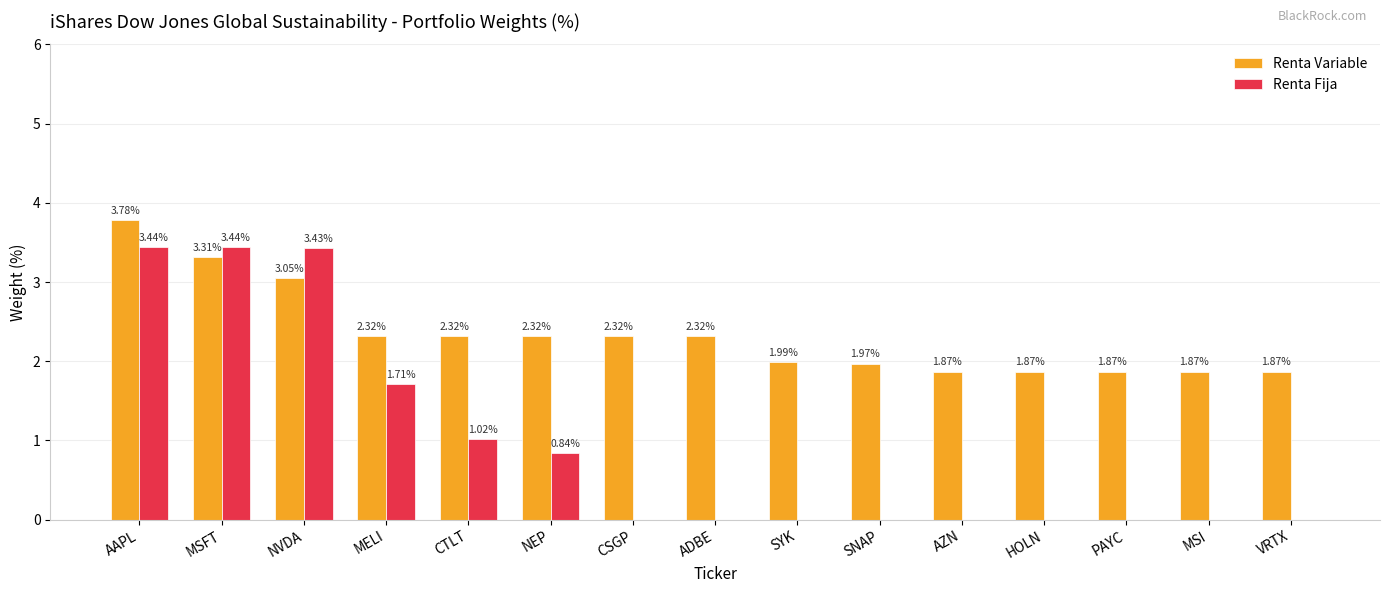

At which category is the sum across all series the highest?

AAPL